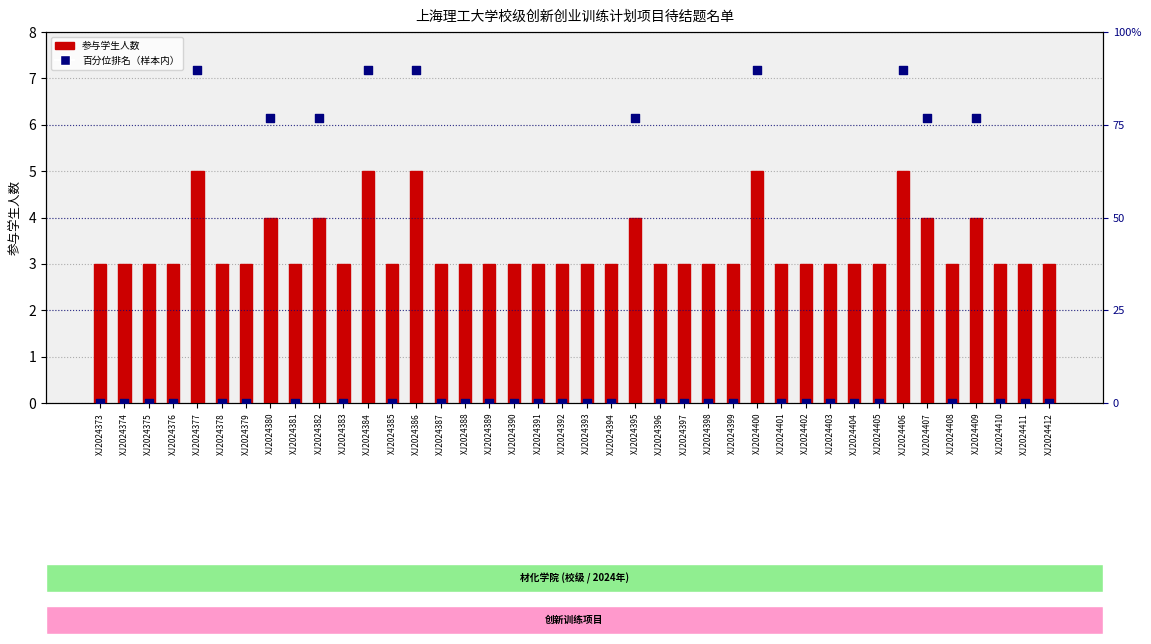

Which series has the largest total across all categories?

百分位排名